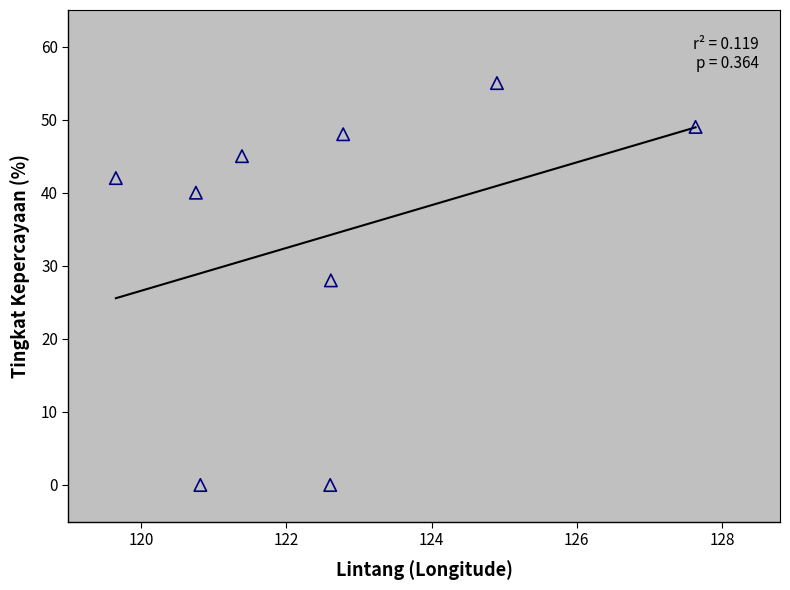

What Y value in the scatter plot is closest to 27?

28